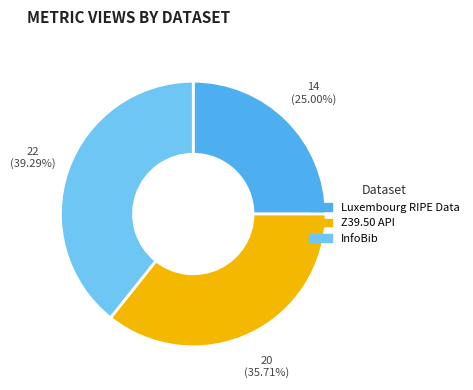

Rank the categories by value from highest to lowest.

InfoBib, Z39.50 API, Luxembourg RIPE Data